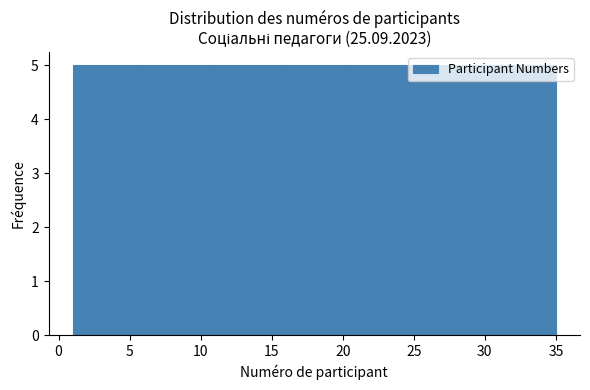

Reading left to right, transcribe this chart: for each bar, give the range it covers on the x-axis and its height. Neither the bar edges nor the heights are printed on the chart, so give them approximately, as read against the axes.

1.0 to 6.0: 5
6.0 to 10.5: 5
10.5 to 15.5: 5
15.5 to 20.5: 5
20.5 to 25.5: 5
25.5 to 30.0: 5
30.0 to 35.0: 5